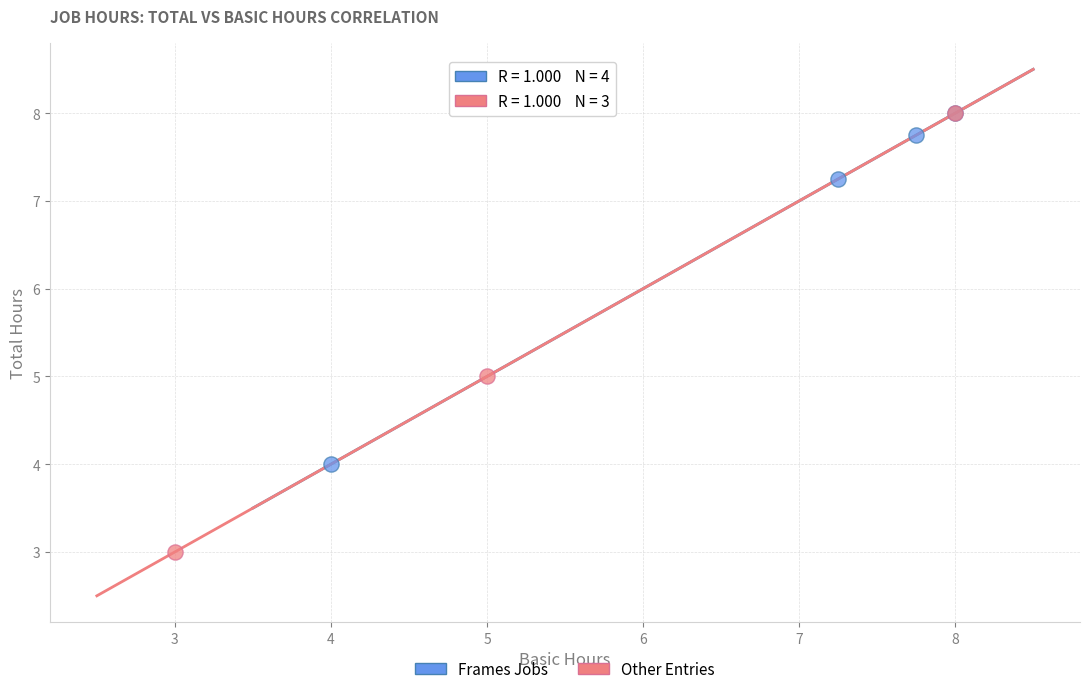

Which series has the widest spread of Y values?

Other Entries